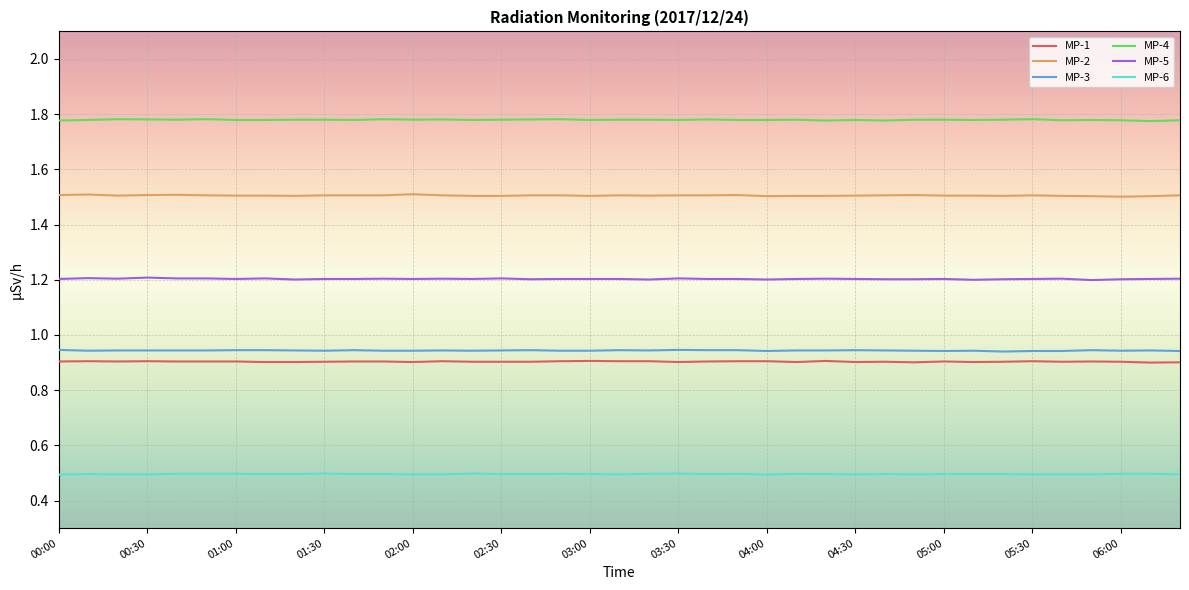

True or false: MP-3 and MP-2 cross at least once.

False